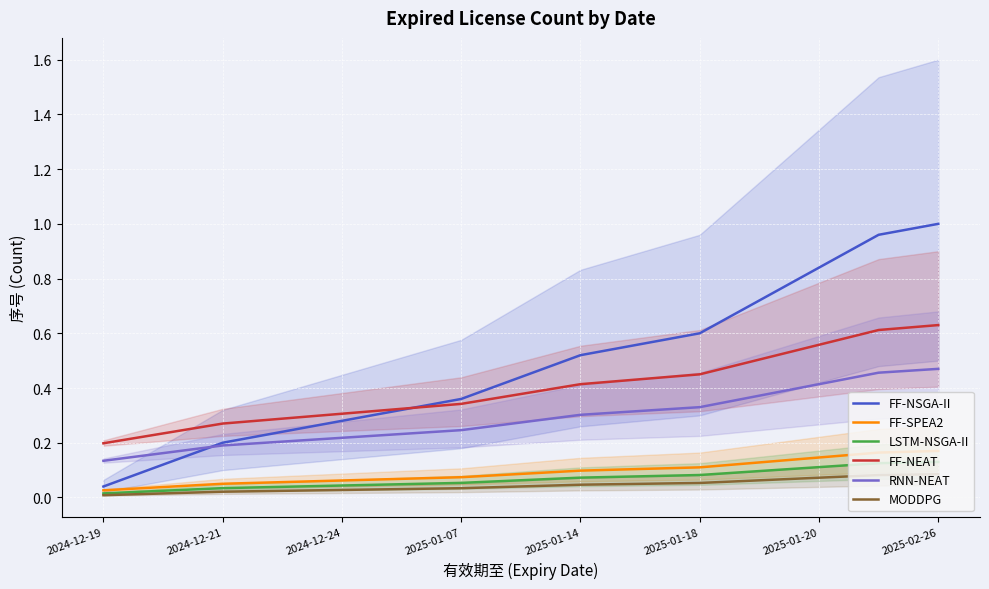

Which category has the lowest value in the FF-NEAT series?

2024-12-19